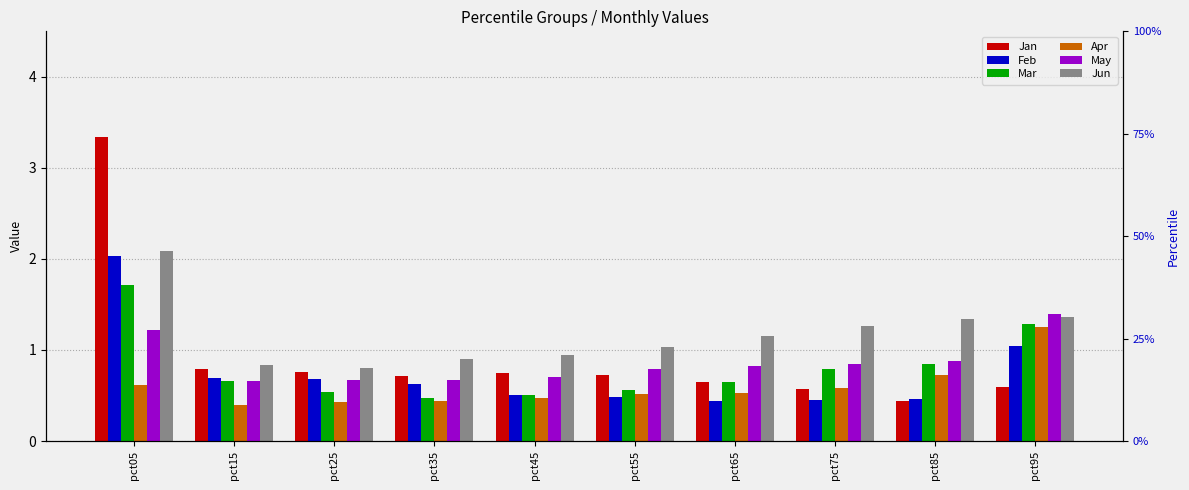

Where is Mar nearest to the value 1?

pct85